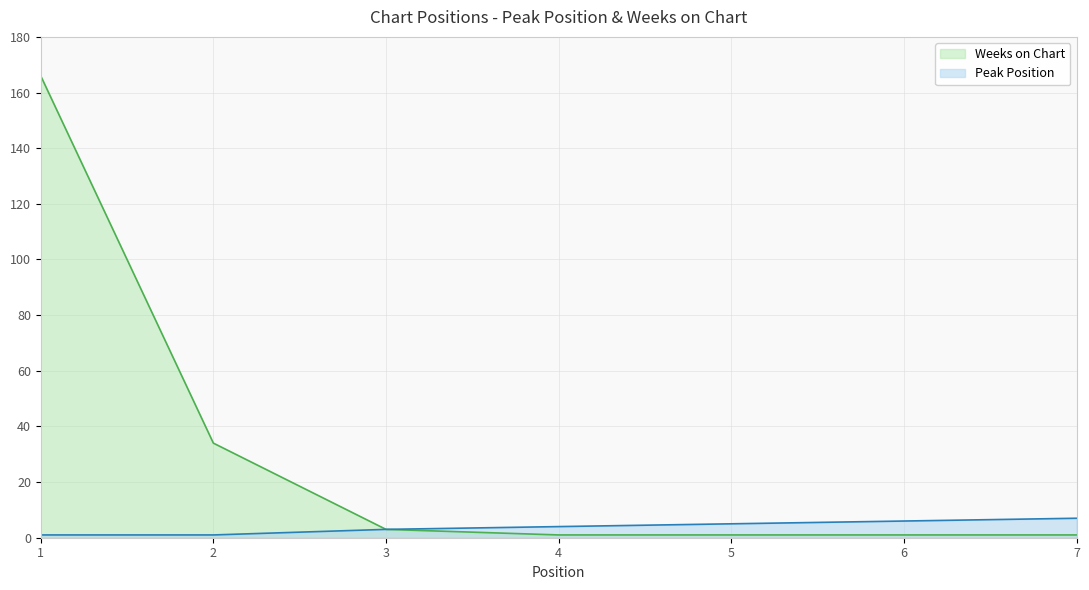

True or false: Peak Position has a value of 3 at 7.

False